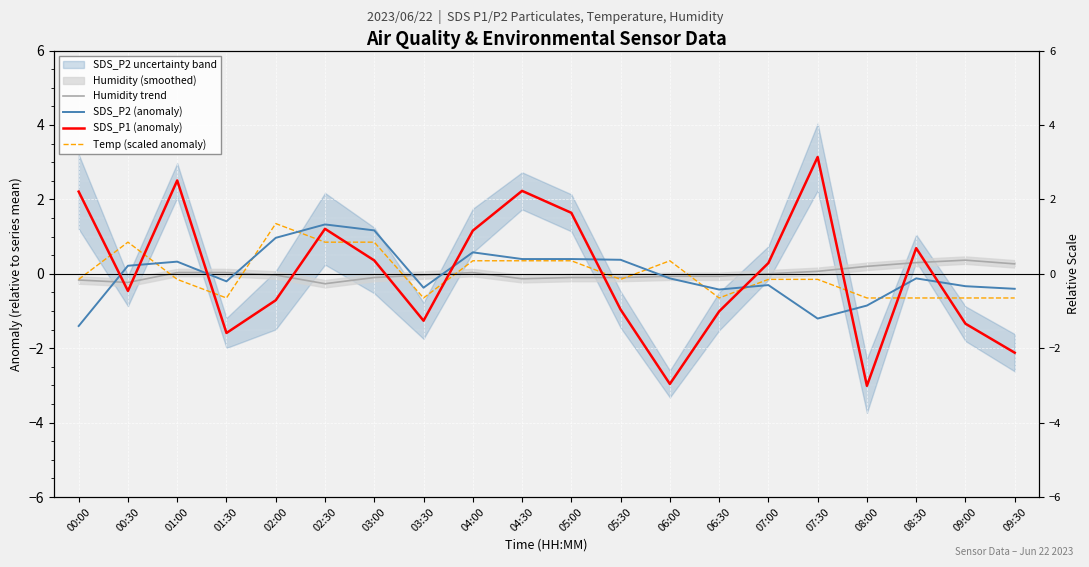

How many negative values does the SDS_P1 (anomaly) series have?

10